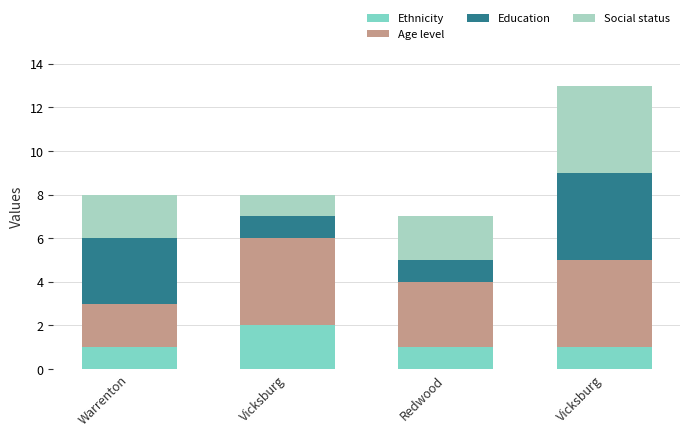

Are the bars grouped side by side (vs. stacked)?

No